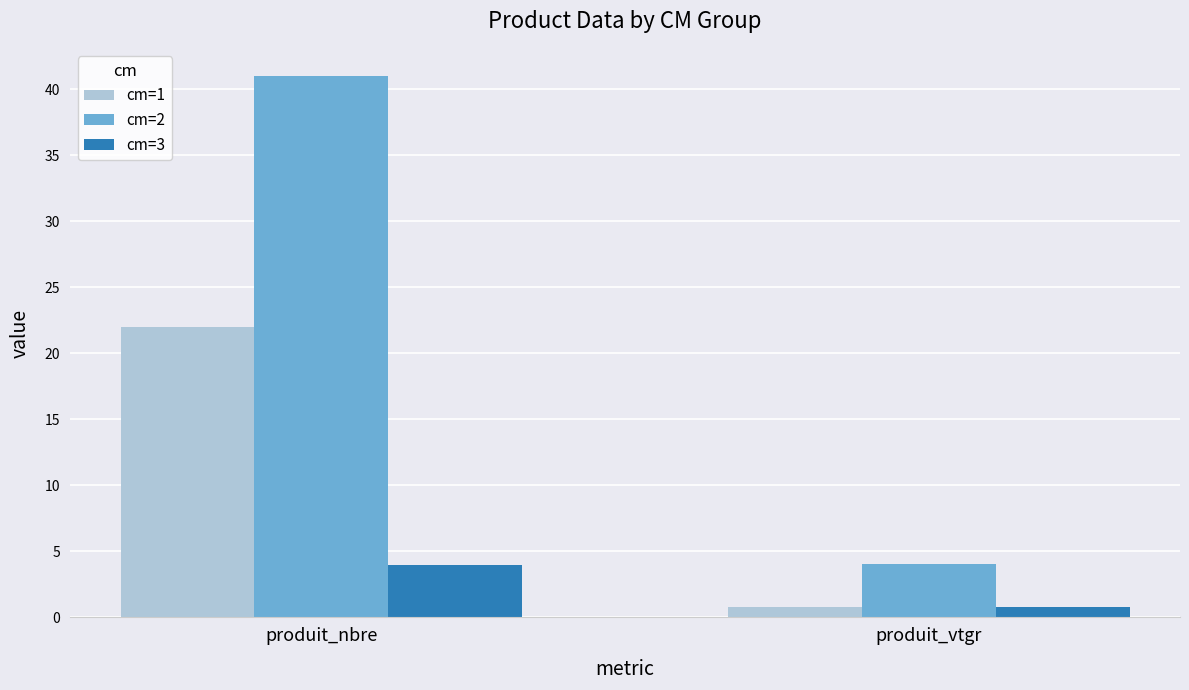

Where is cm=1 nearest to the value 11?

produit_vtgr